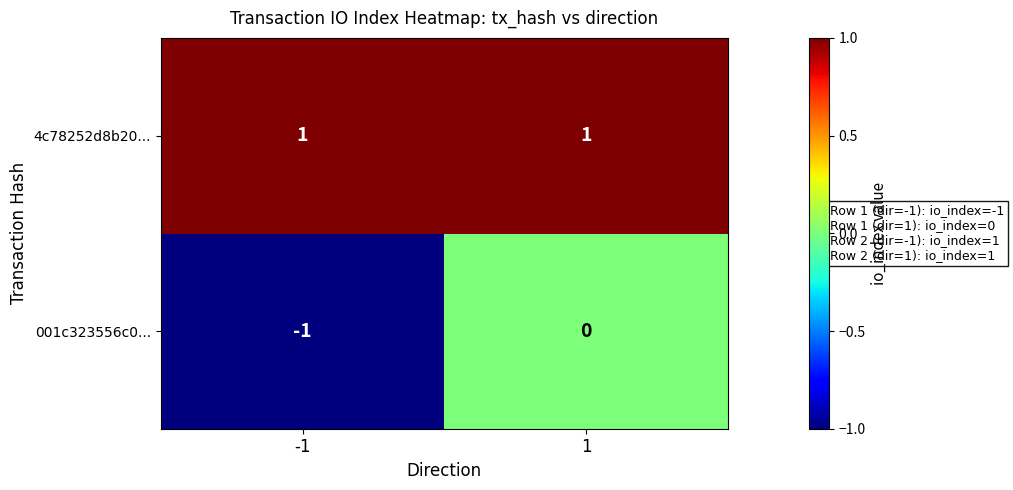

Reading left to right, list all the values displayed in this chart.

4c78252d8b20...: -1=1	1=1
001c323556c0...: -1=-1	1=0